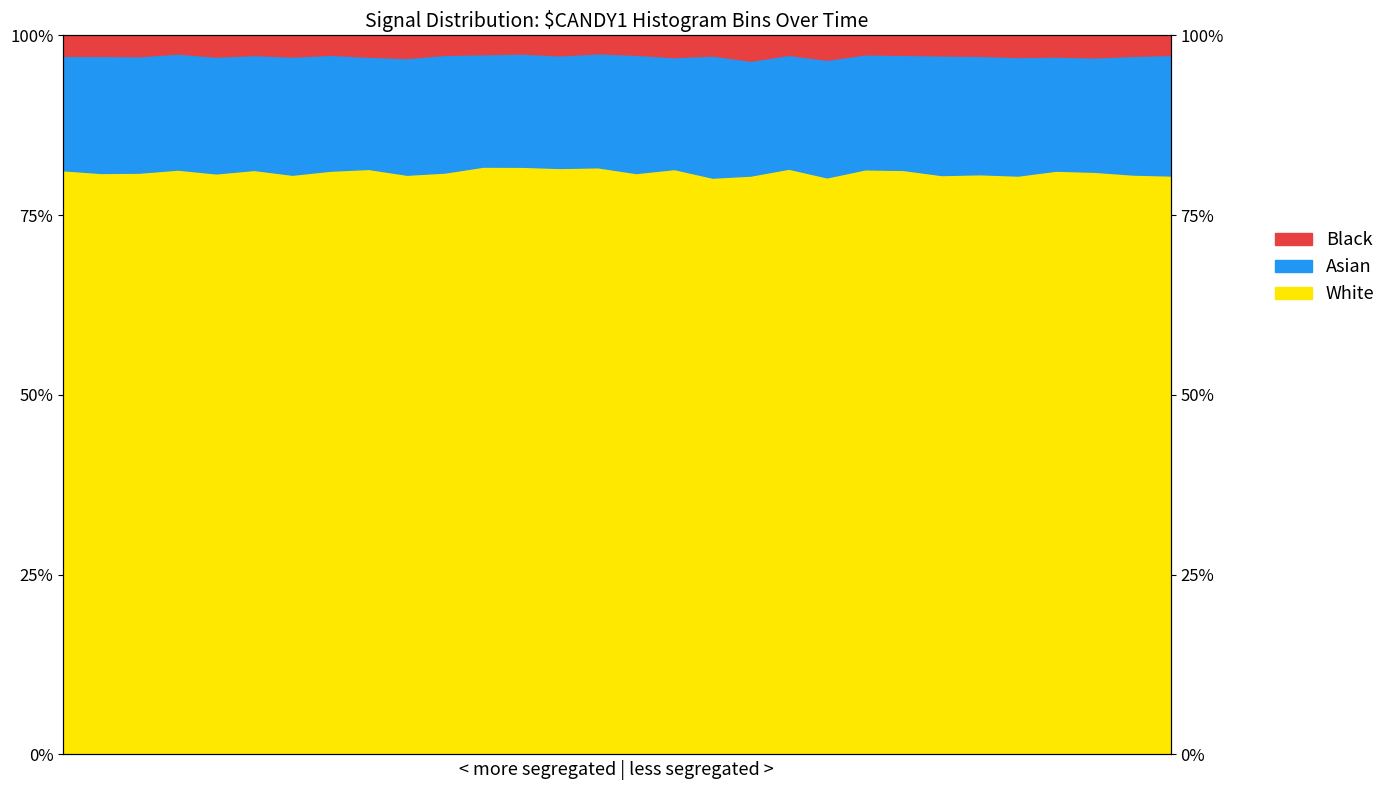

True or false: White and Asian intersect in this chart.

False